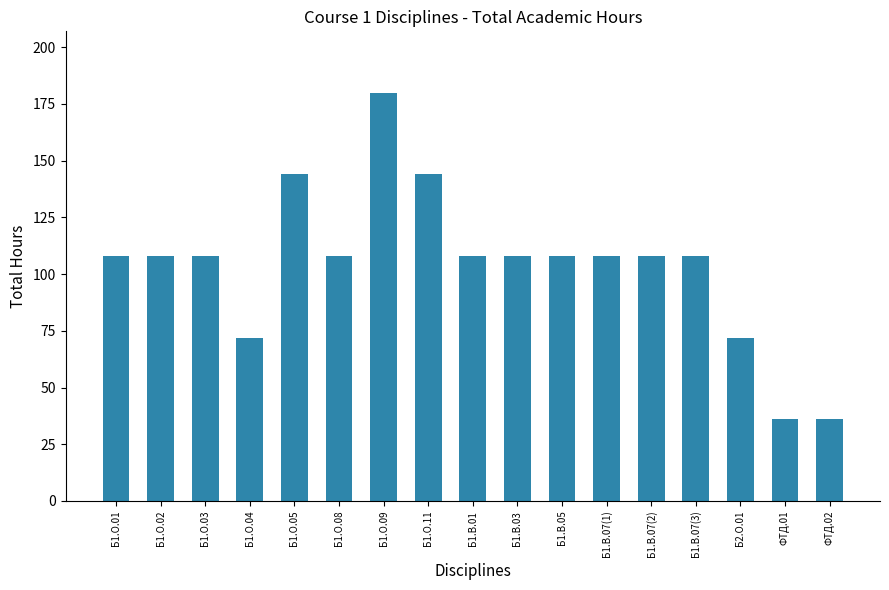

The chart shows a value of 47 at Б1.О.08. True or false?

False